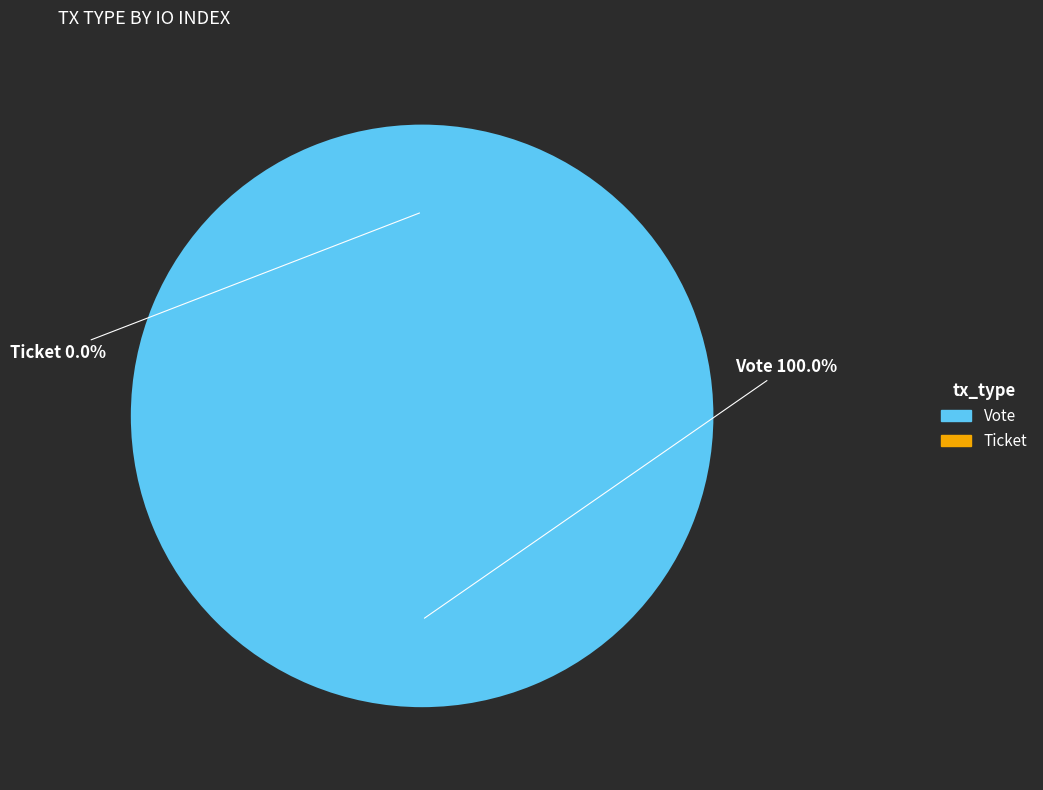

Which category accounts for the majority?

Vote